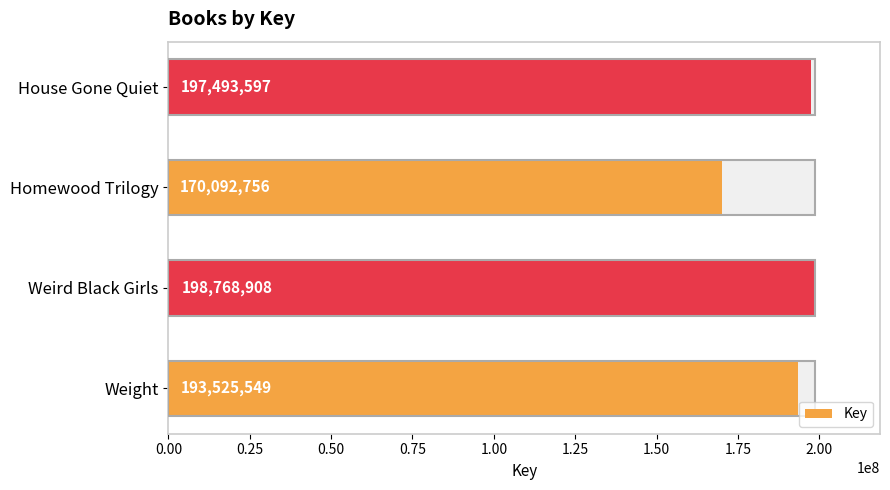

What is the average value?

189970202